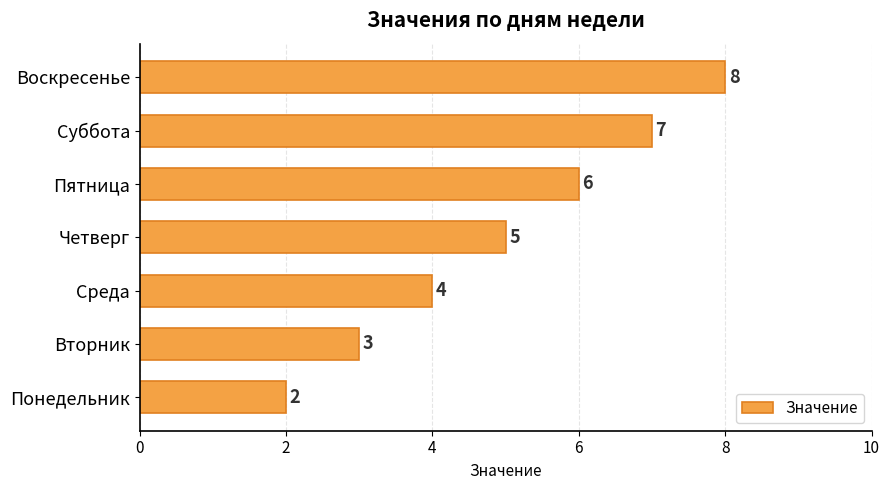

Which category has the lowest value across all series?

Понедельник